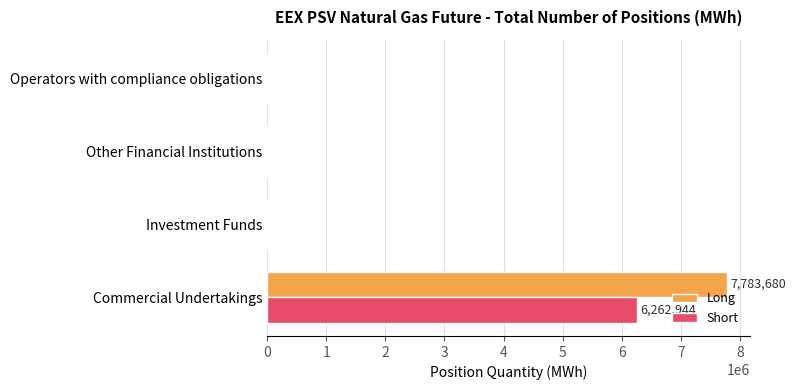

Which series changed the most between Commercial Undertakings and Investment Funds?

Long